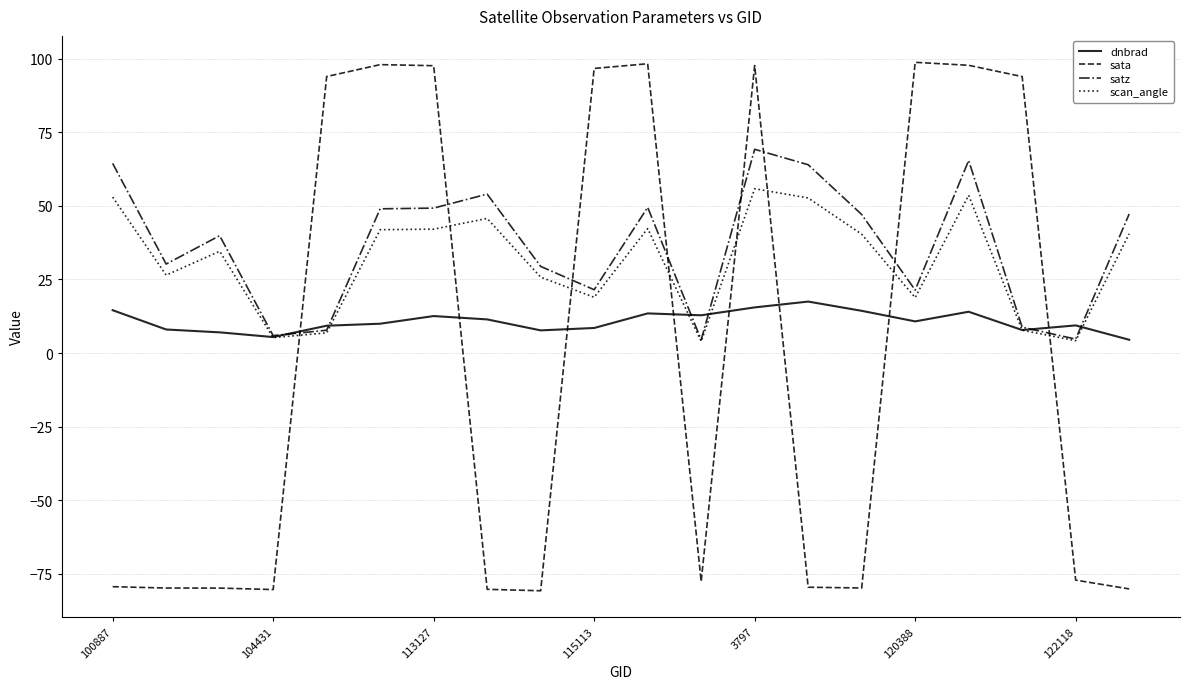

How many series are shown in this chart?

4